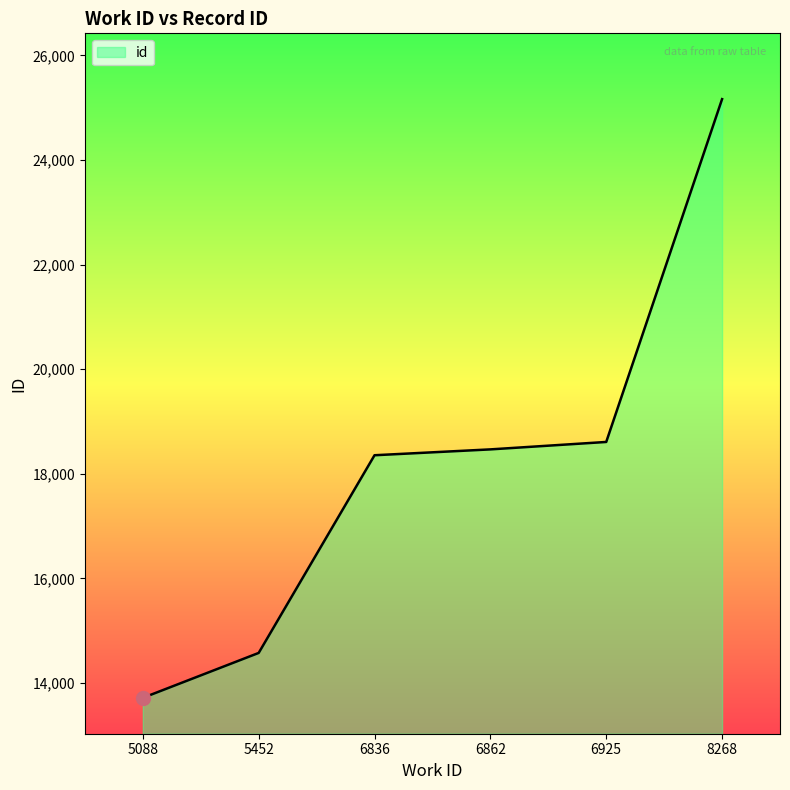

Does the chart display data point markers on the line(s)?

No